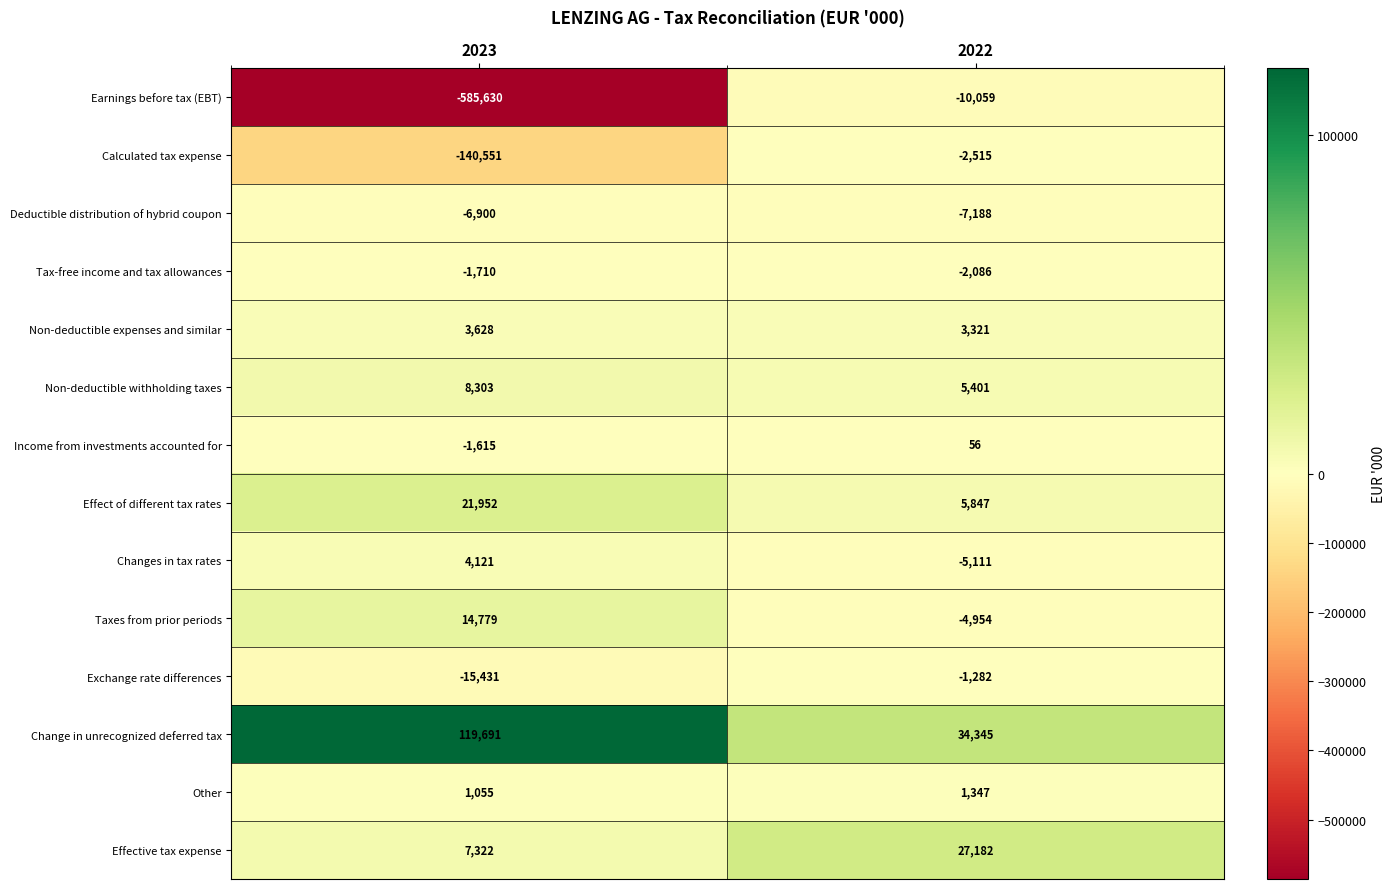

Is it true that Income from investments accounted for equals -1615 at 2023?

True